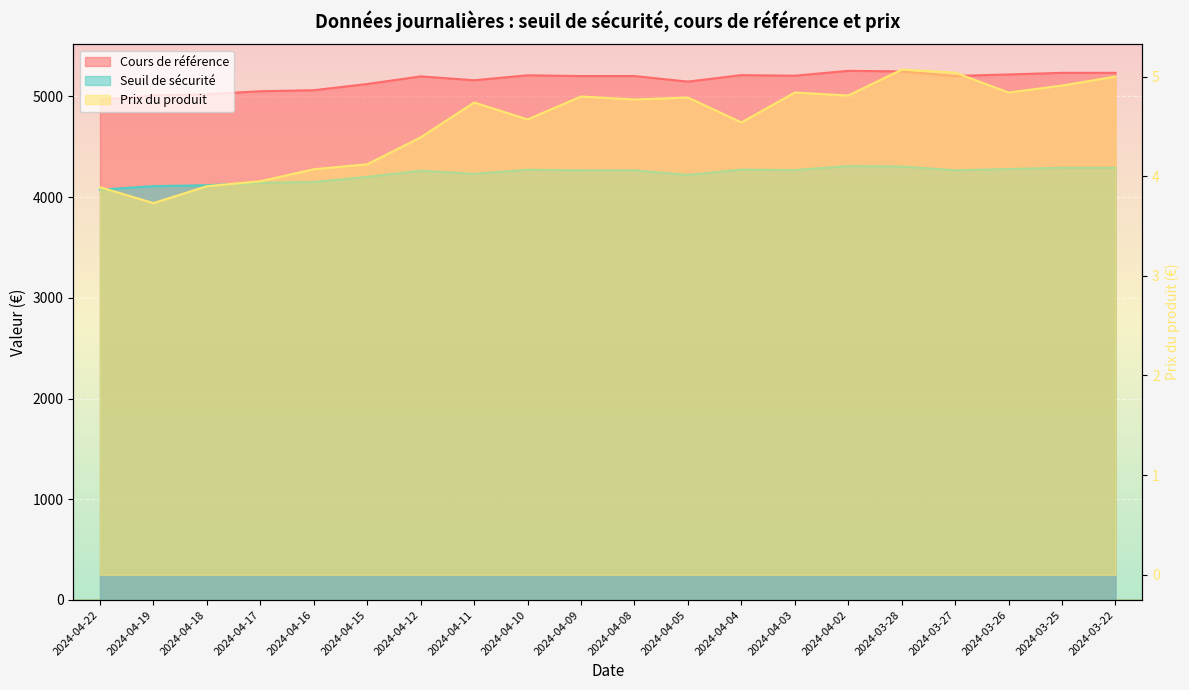

What is the label of the 20th point from the left?

2024-03-22